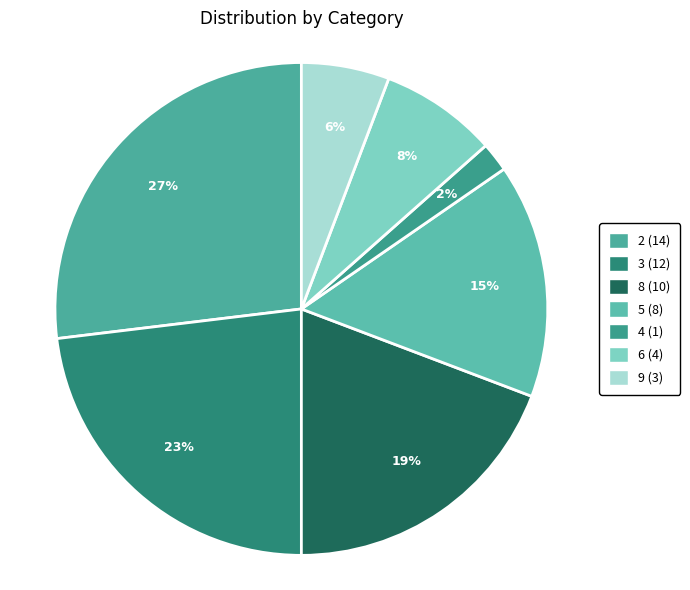

Count the number of slices in the pie.

7